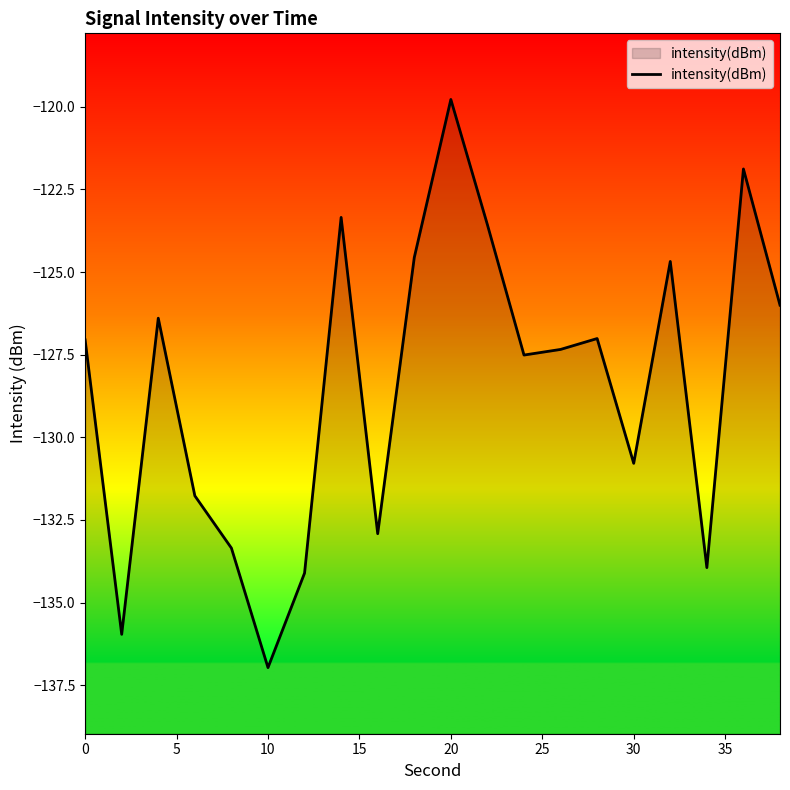

At which category does the chart reach its minimum across all series?

10